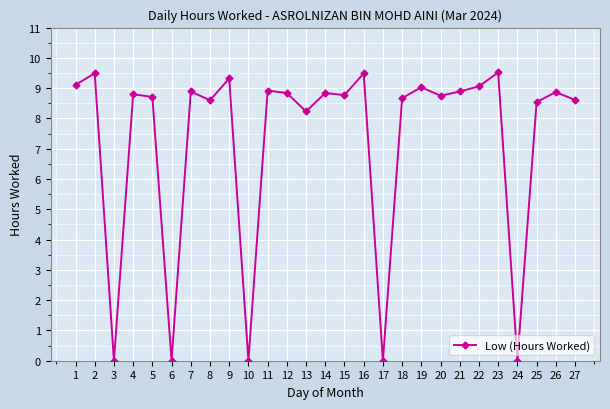

What is the difference between the values at 4 and 2?

0.7